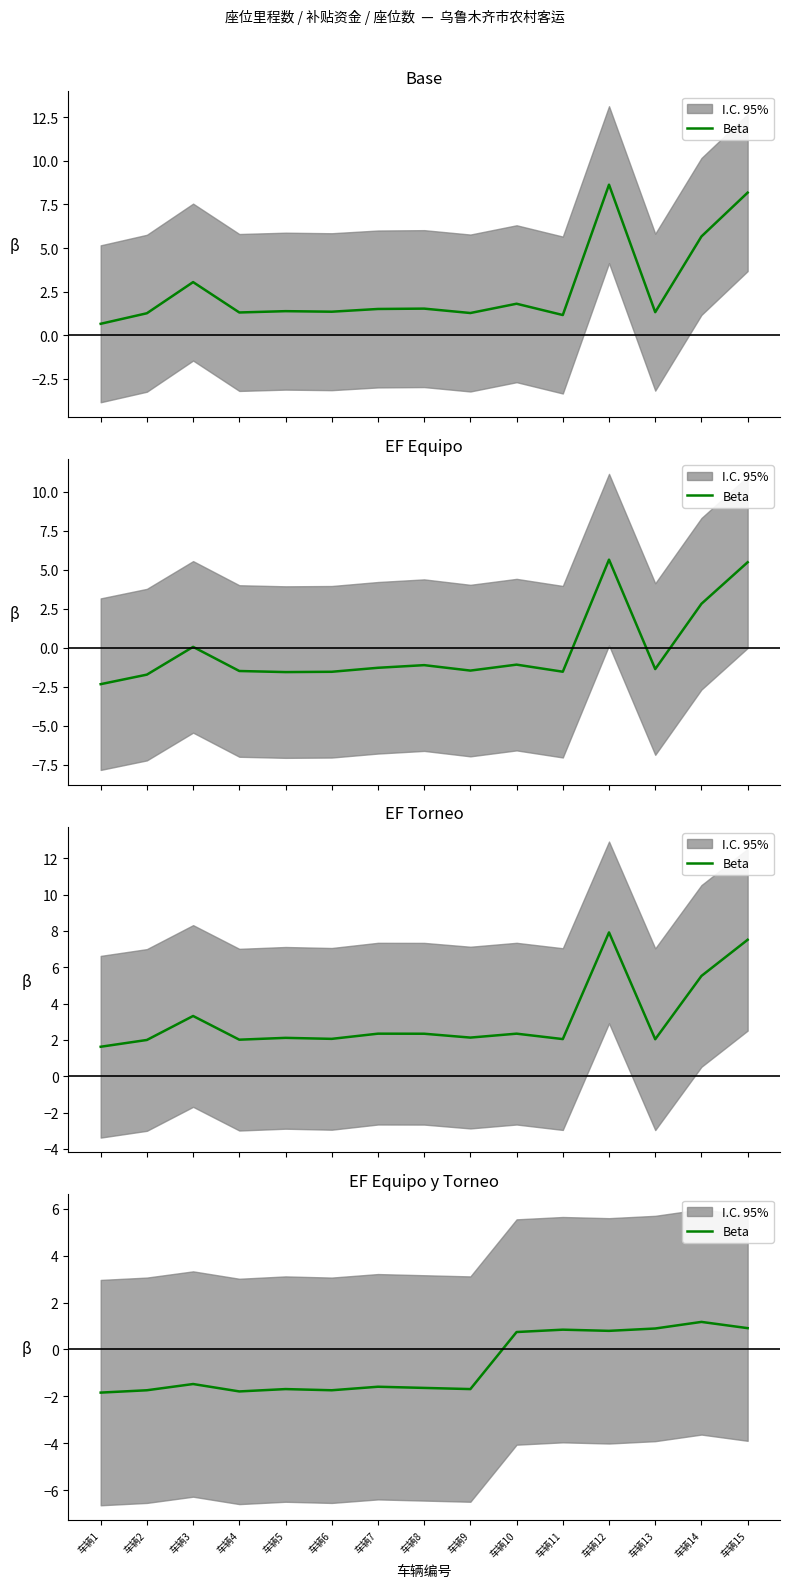

Rank the categories by value from lowest to highest.

车辆1, 车辆4, 车辆2, 车辆6, 车辆5, 车辆9, 车辆8, 车辆7, 车辆3, 车辆10, 车辆12, 车辆11, 车辆13, 车辆15, 车辆14